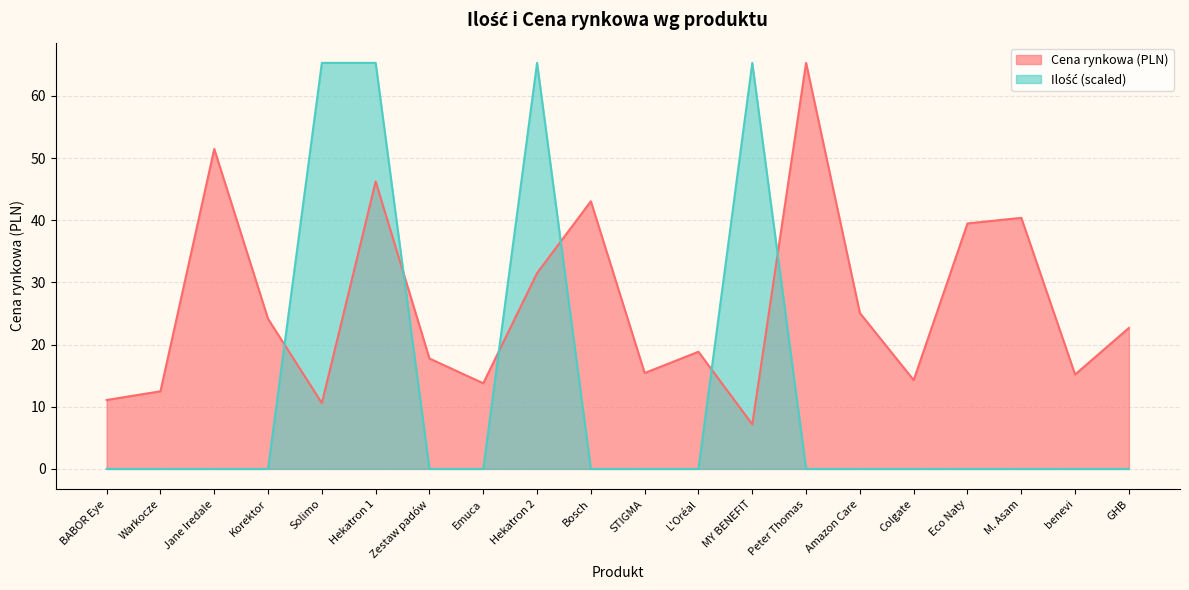

True or false: Ilość and Cena rynkowa cross at least once.

True